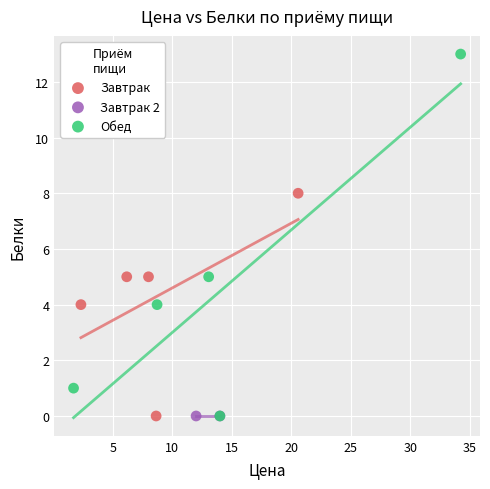

What are all the series names shown in the legend?

Завтрак, Завтрак 2, Обед